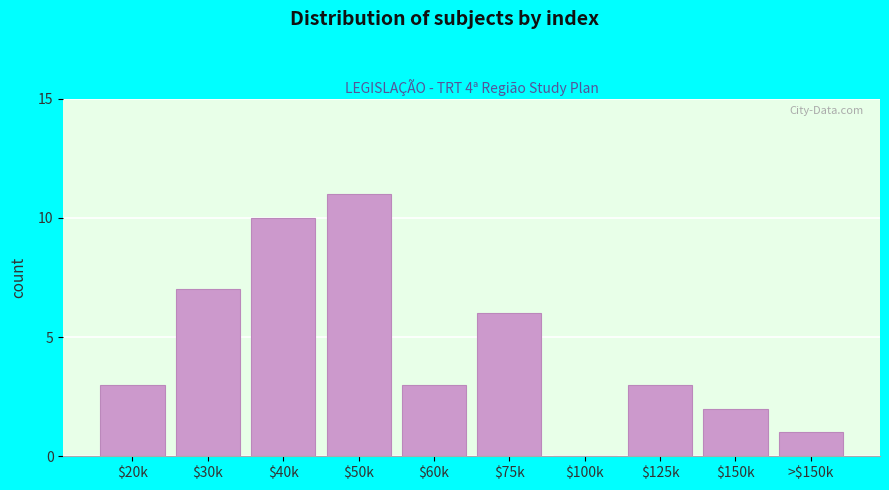

What is the greatest value displayed?

11